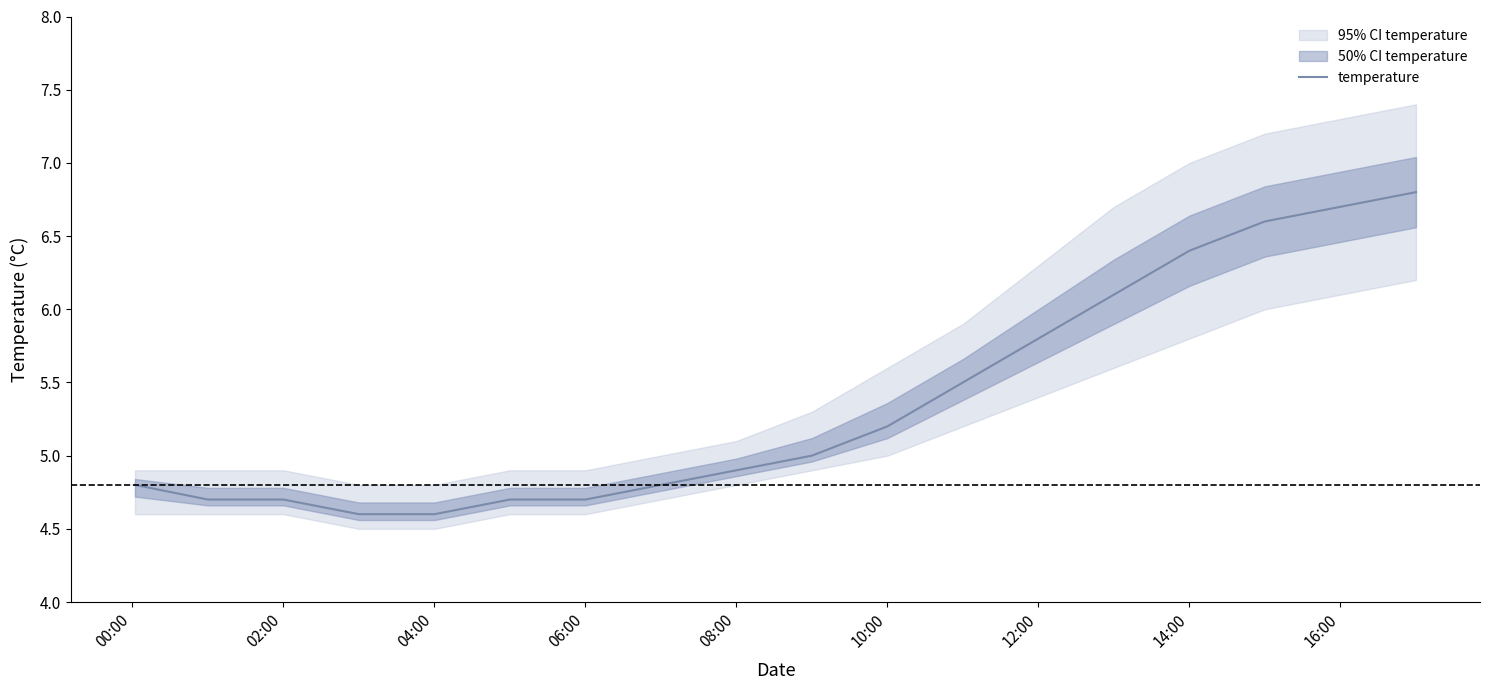

The temperature series shows 5.2 at 10:00. True or false?

True